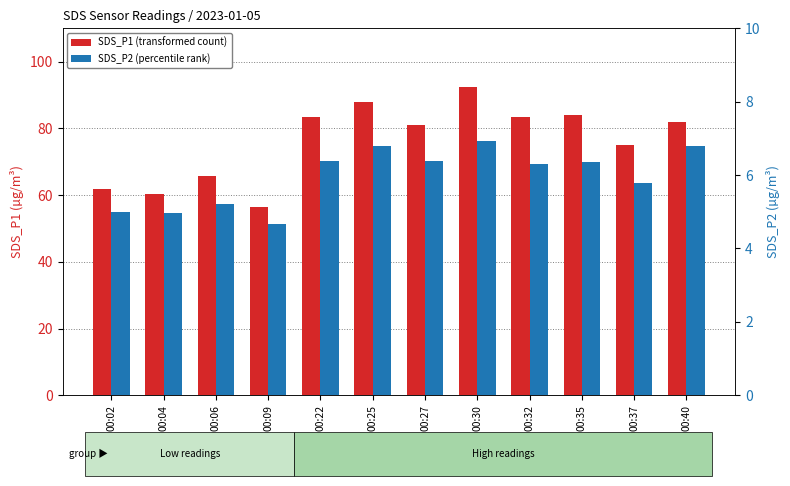

What are all the series names shown in the legend?

SDS_P1 (transformed count), SDS_P2 (percentile rank)